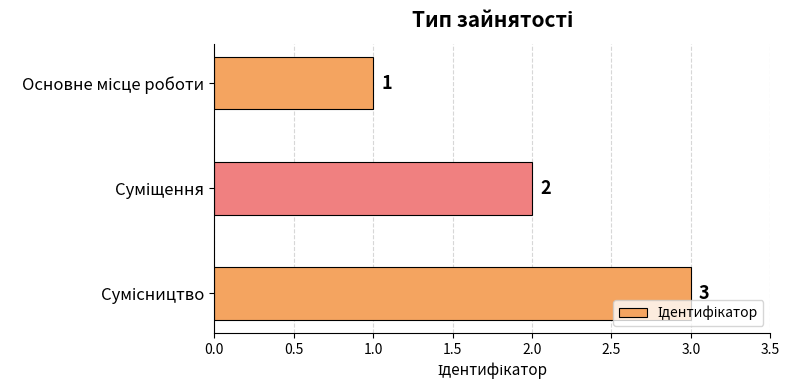

How many values are between 1 and 3?

3